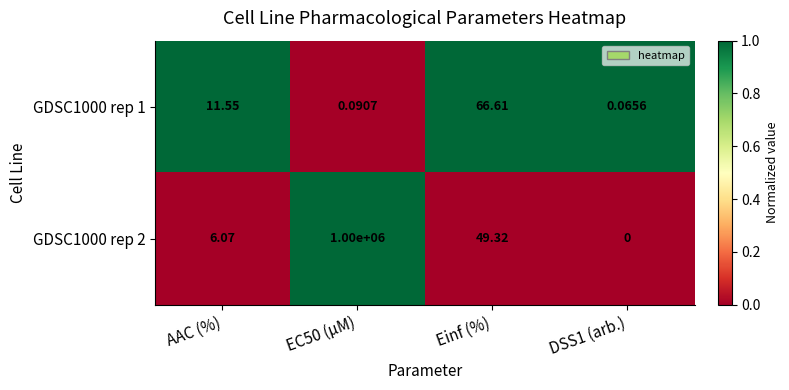

Which series has the largest range (max minus min)?

GDSC1000 rep 2